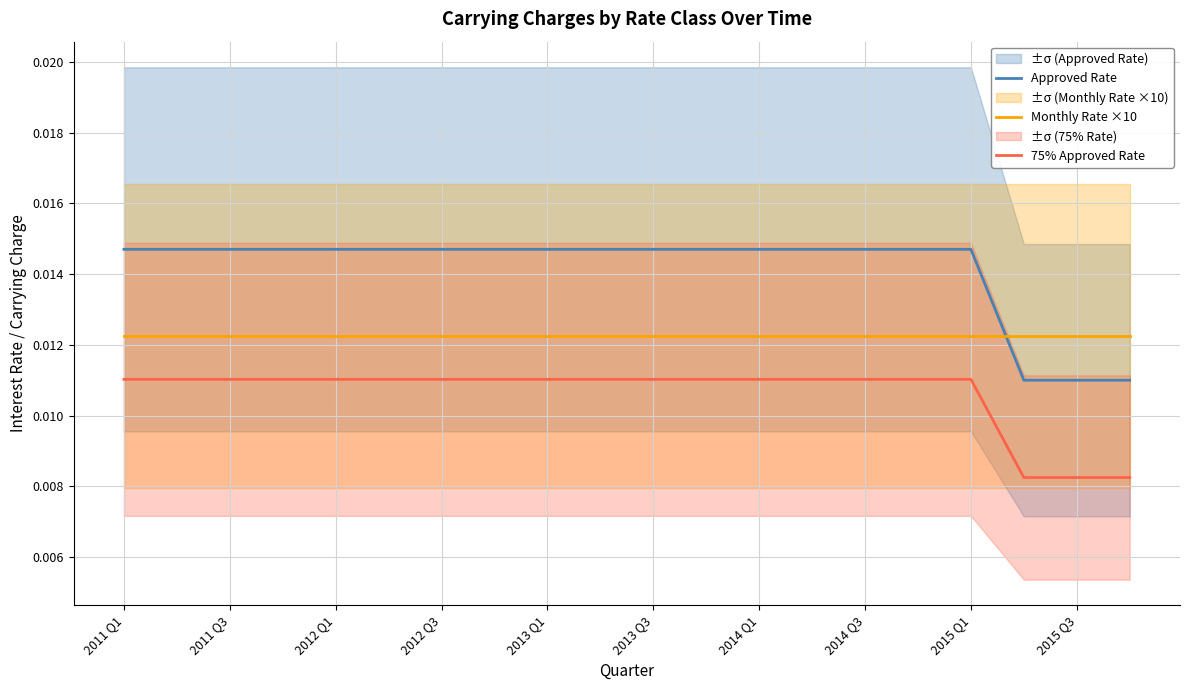

True or false: 75% Approved Rate and Monthly Rate ×10 intersect in this chart.

False